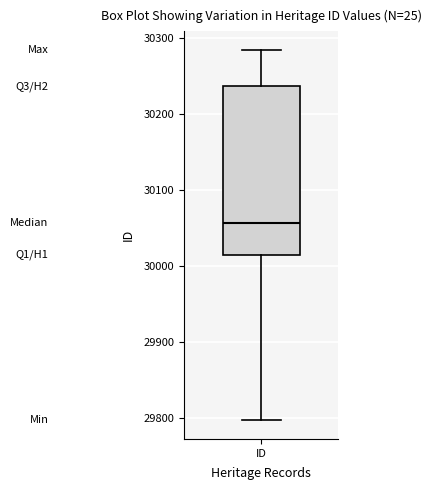

Read this box plot against the y-axis: the position of the median line, the range covered by the box, and the ends of both whiskers. The values are not printed on the chart, so give them approximately, as read against the axis.

median 30060, box 30020 to 30240, whiskers 29800 to 30280